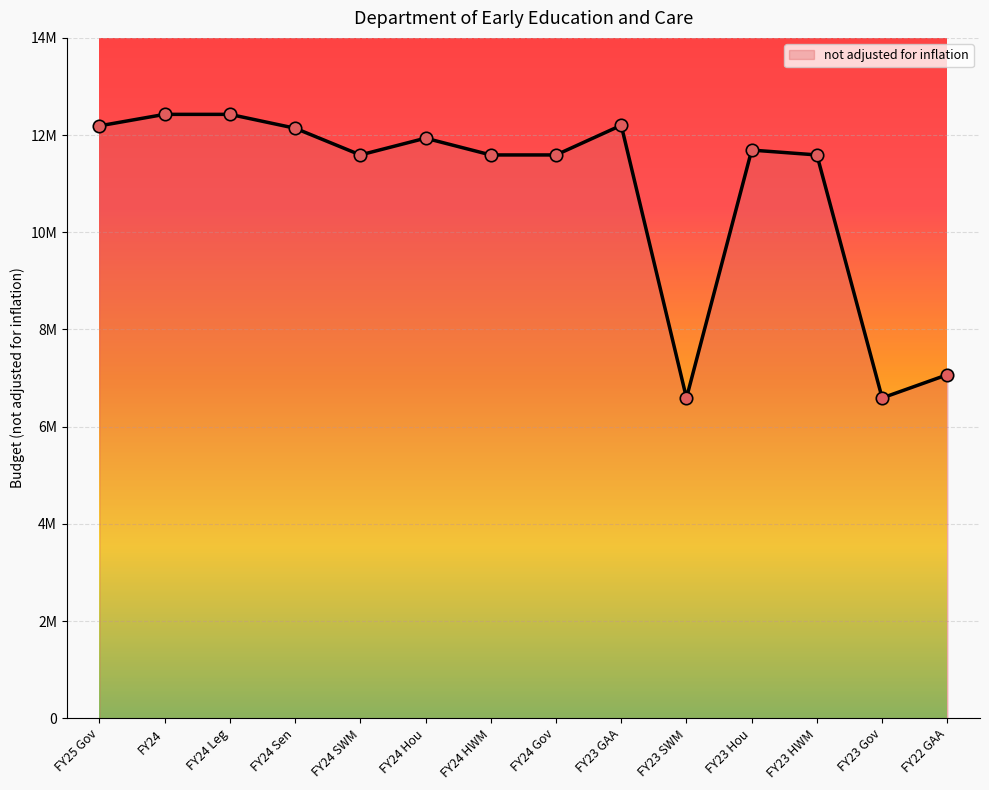

What is the ratio of the value at FY24 Hou to the value at FY24 HWM?

1.0